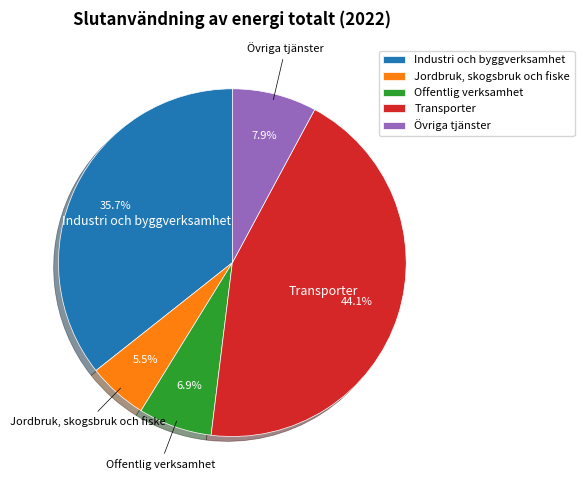

Do Övriga tjänster and Jordbruk, skogsbruk och fiske together represent more than half of the pie?

No